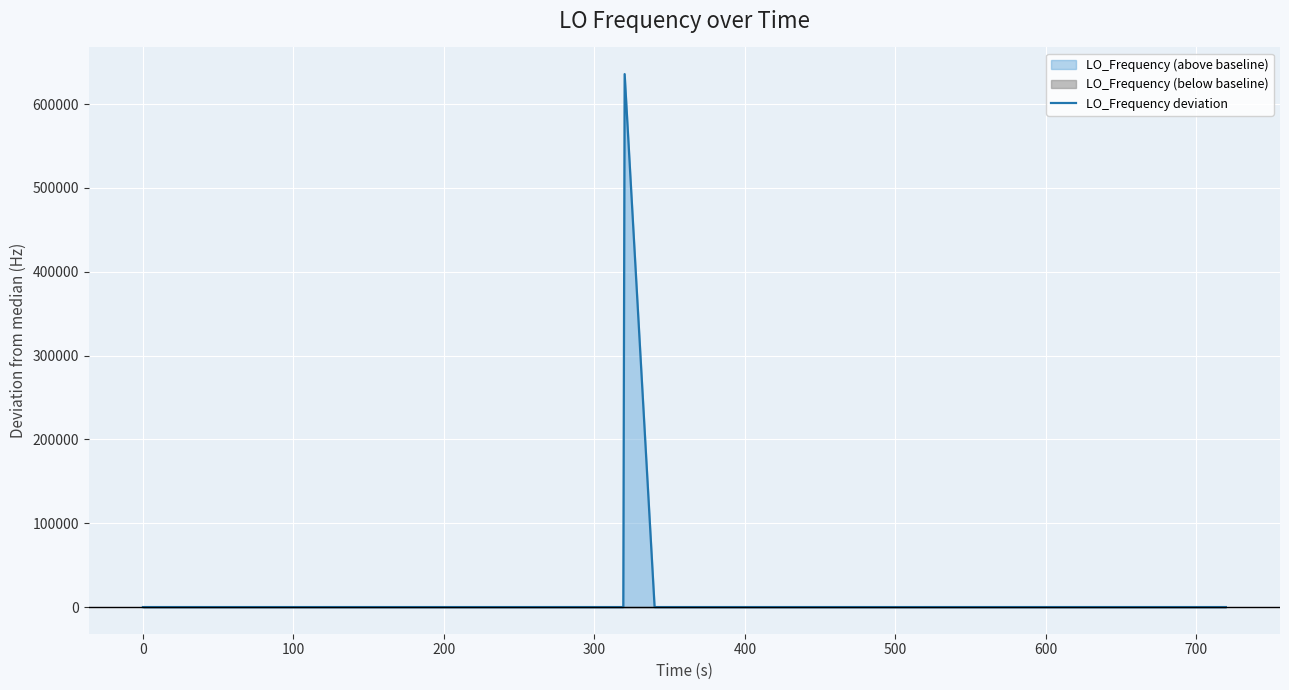

True or false: there are more than 0 points higher than both neighbors.

True